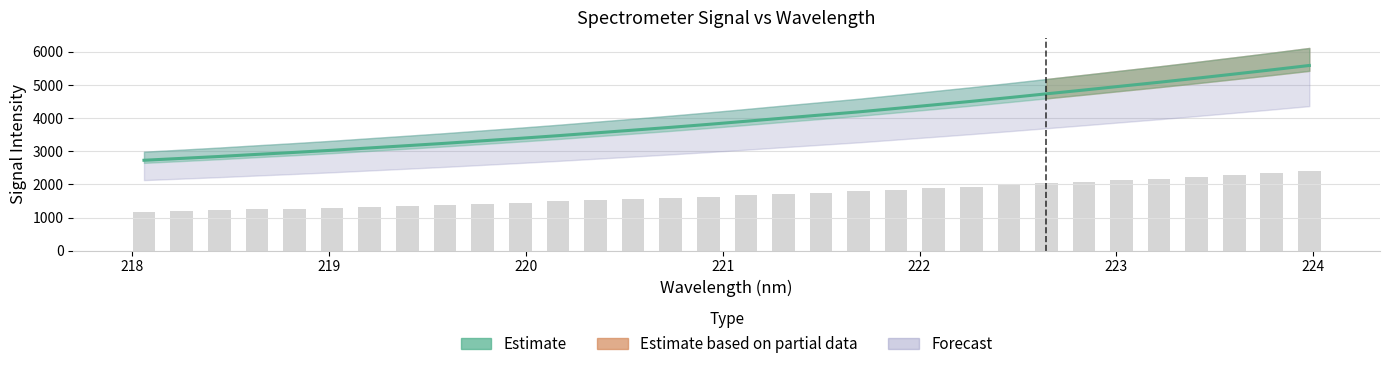

What is the change in value from 223.0264 to 223.408?

+238.8